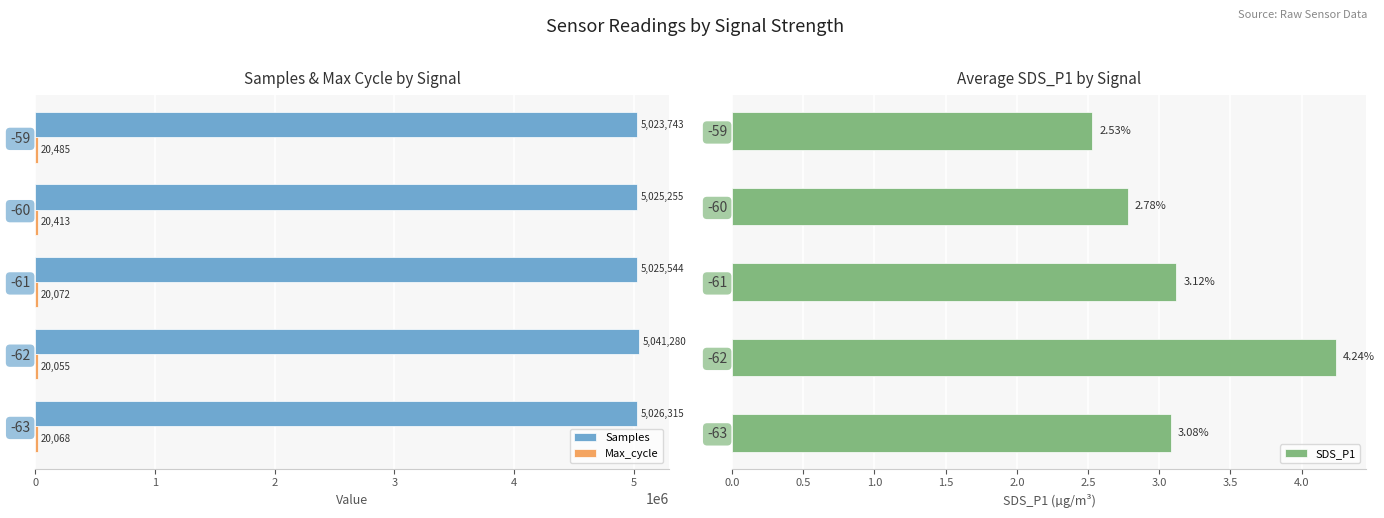

What is the maximum value for Samples?

5041280